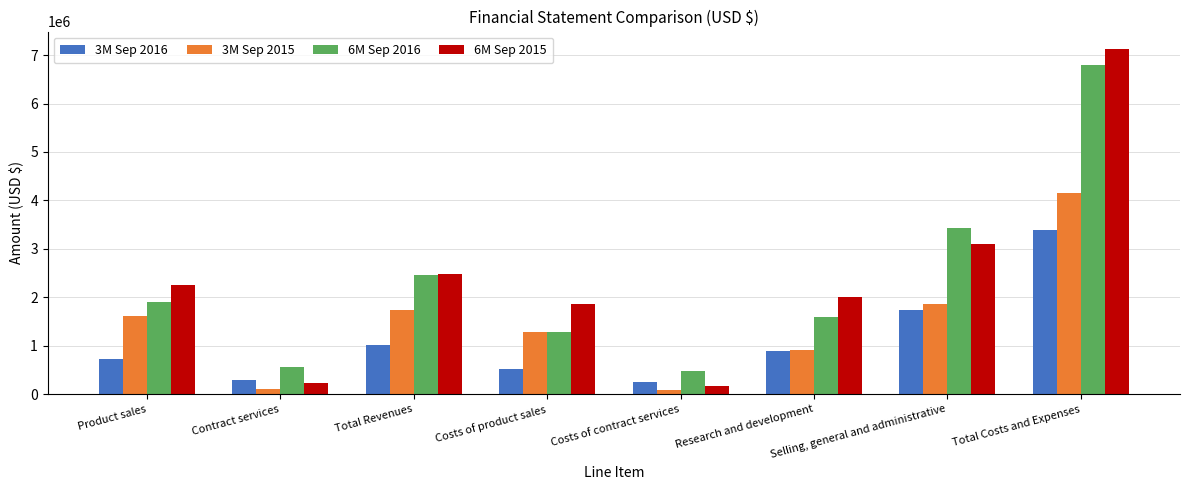

What is the difference between the 6M Sep 2015 values at Selling, general and administrative and Costs of contract services?

2939761